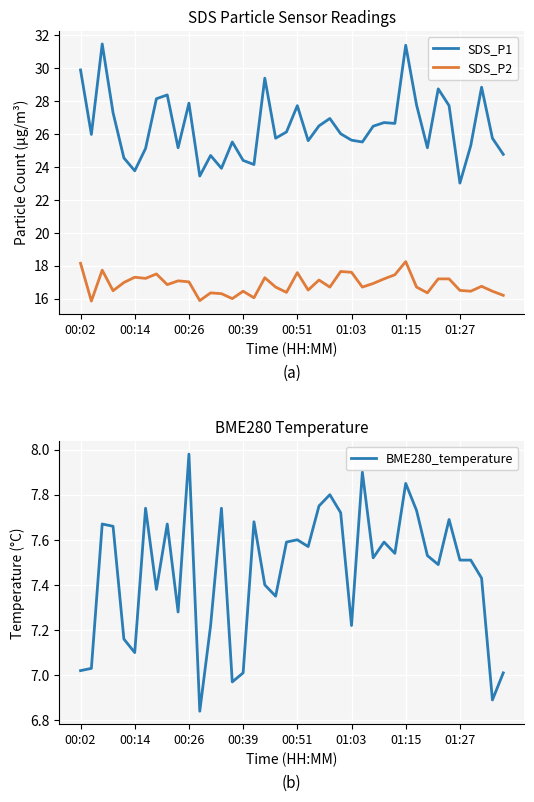

What is the difference between the second highest and second lowest values in the BME280_temperature series?

1.0